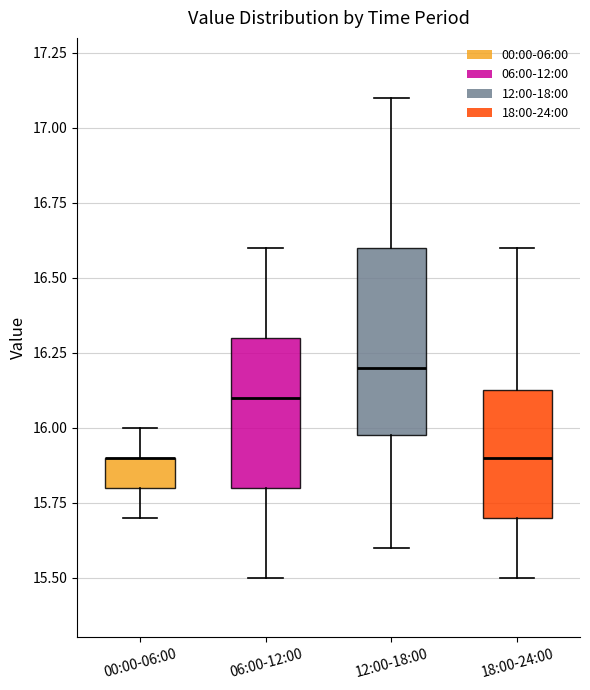

Comparing the boxes themselves (not the whiskers), which one is the tallest?

12:00-18:00